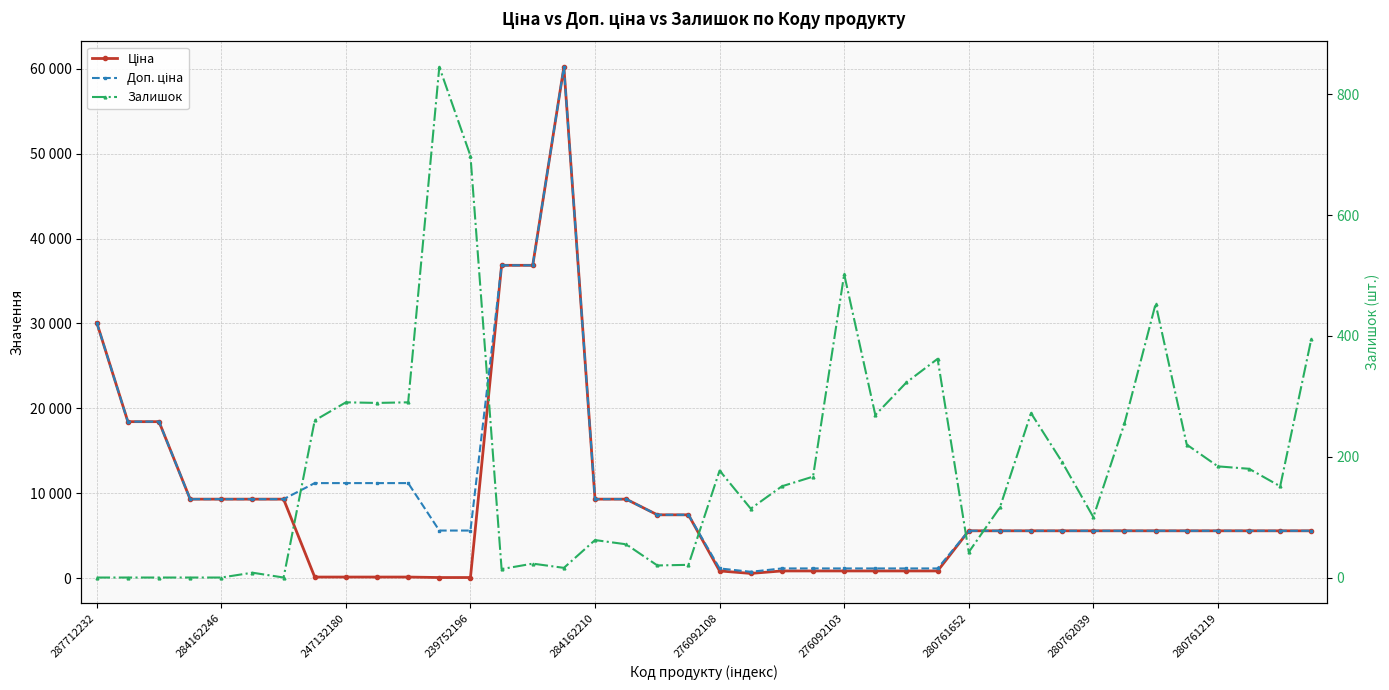

In Ціна, how many points are lower than both neighbors (excluding endpoints)?

1